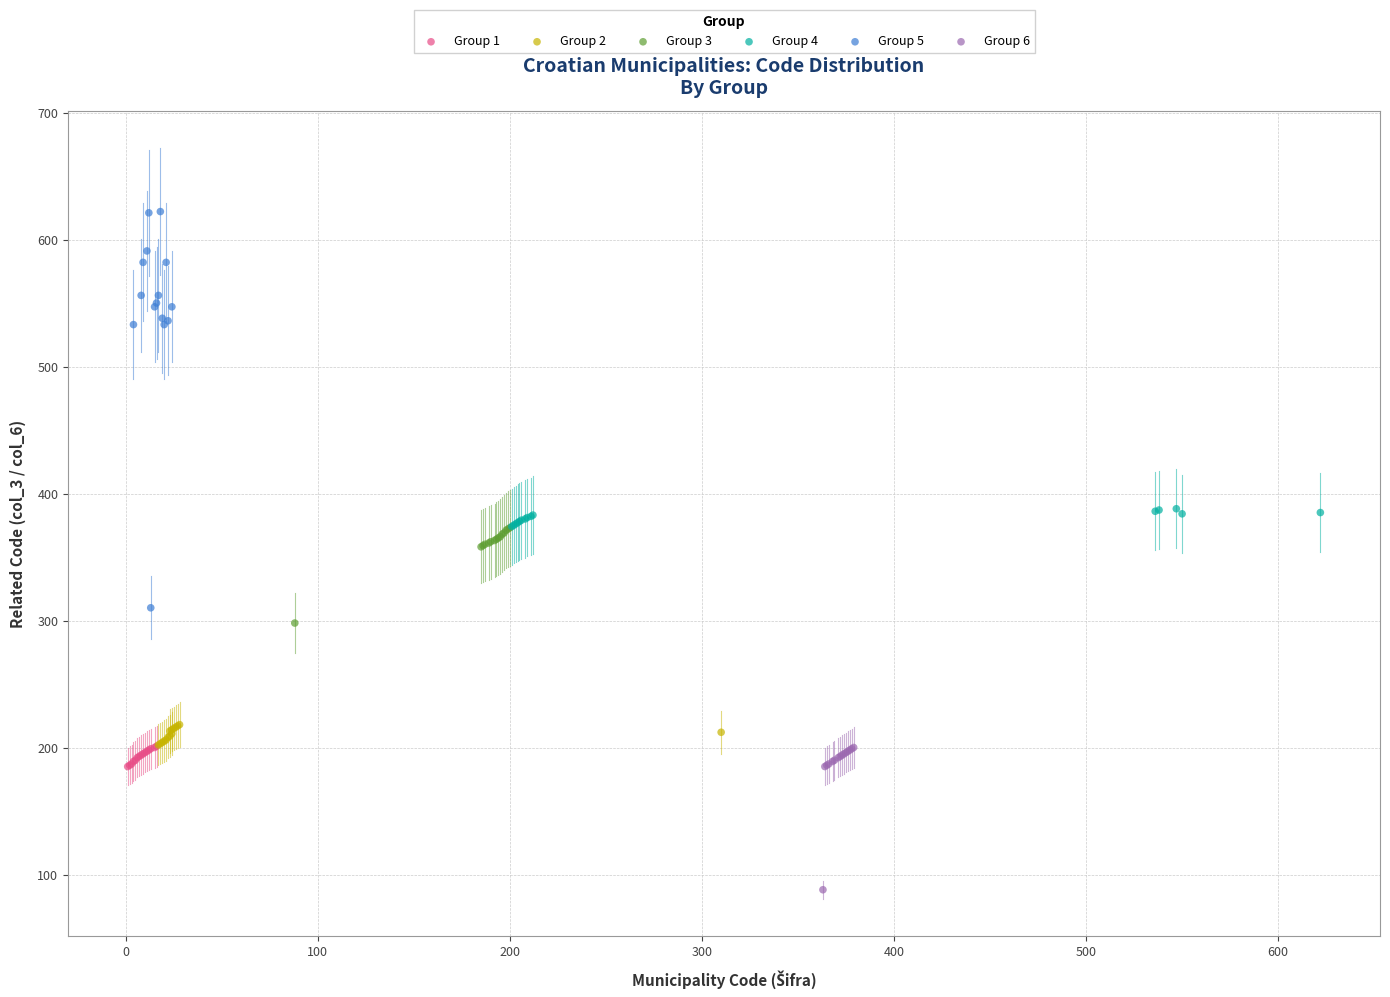

Which series contains the lowest Y value?

Group 6